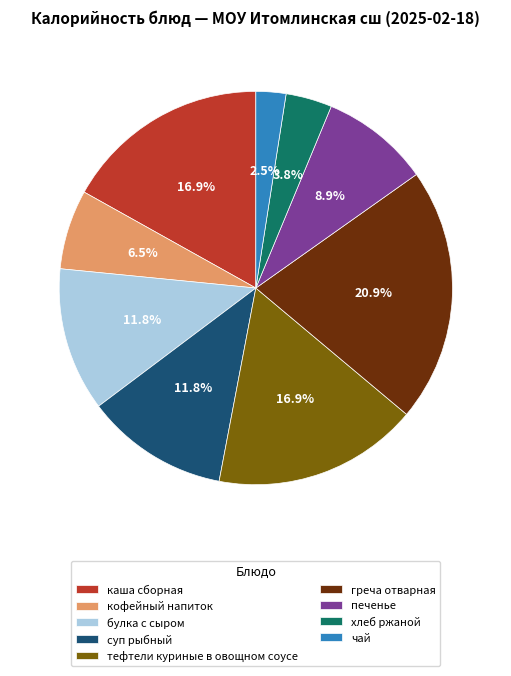

To the nearest percent, what percentage of the pie is суп рыбный?

12%